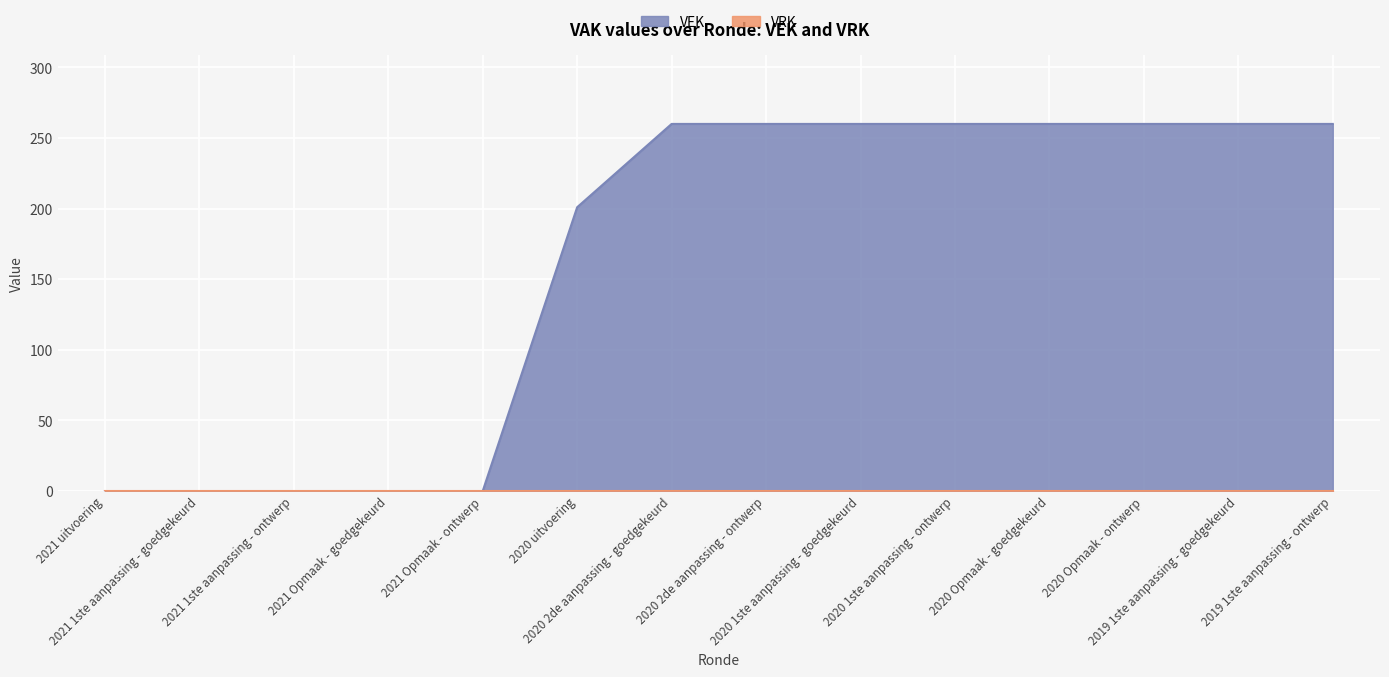

What is the difference between the maximum and minimum values?

260